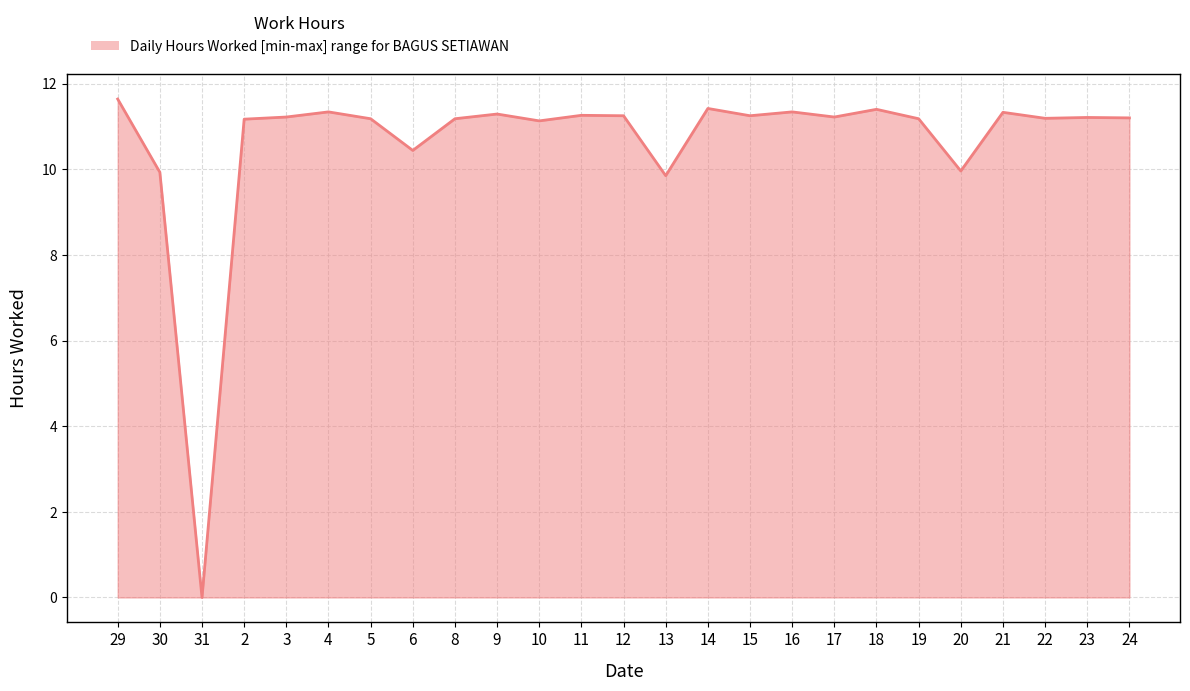

What is the average value?

10.6